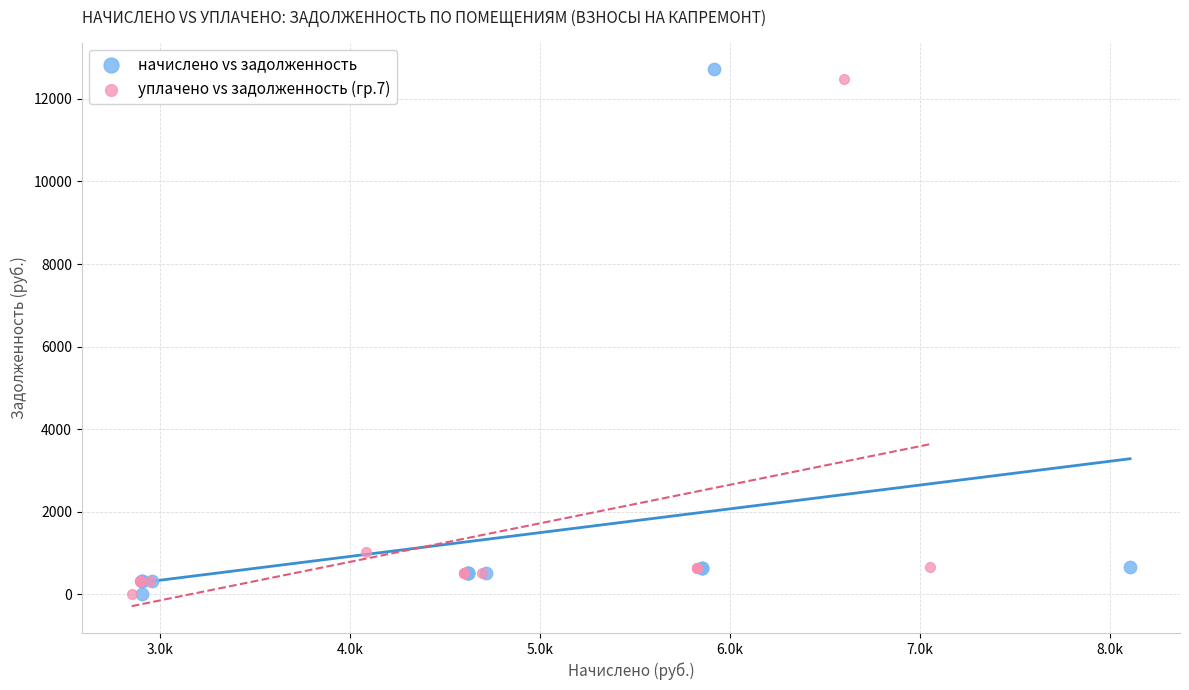

Which series has the largest Y range (max minus min)?

начислено vs задолженность